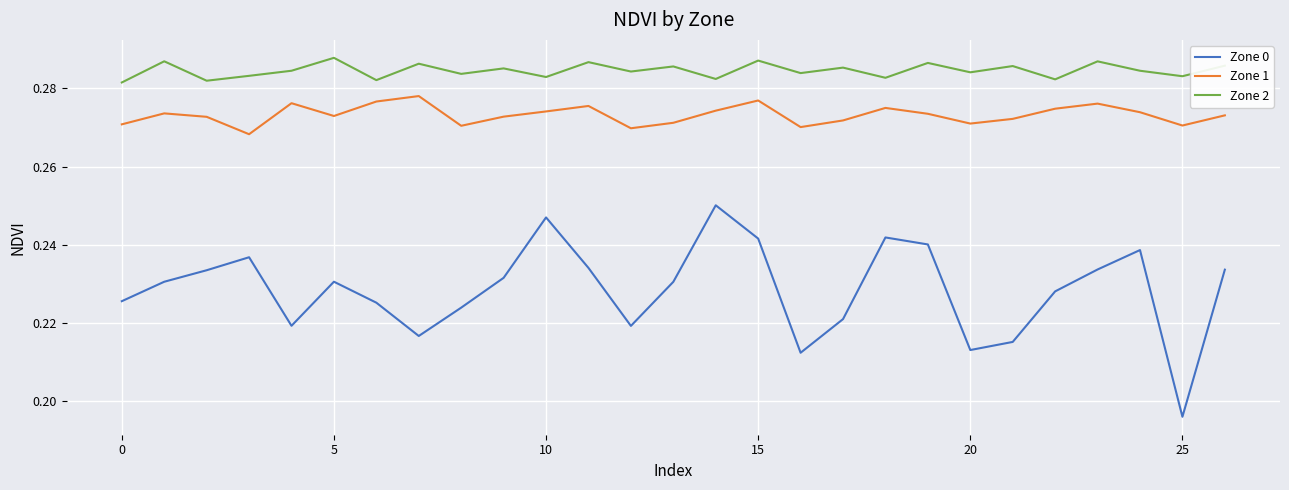

Which series has the largest total across all categories?

Zone 2